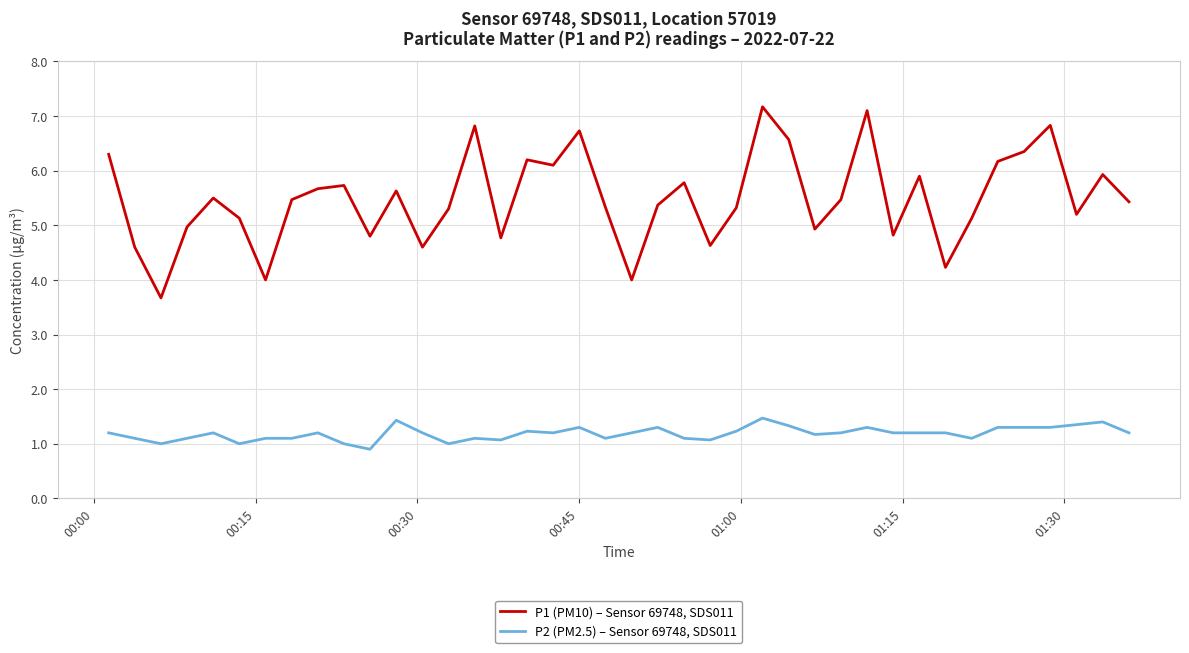

Count the number of data series in this chart.

2